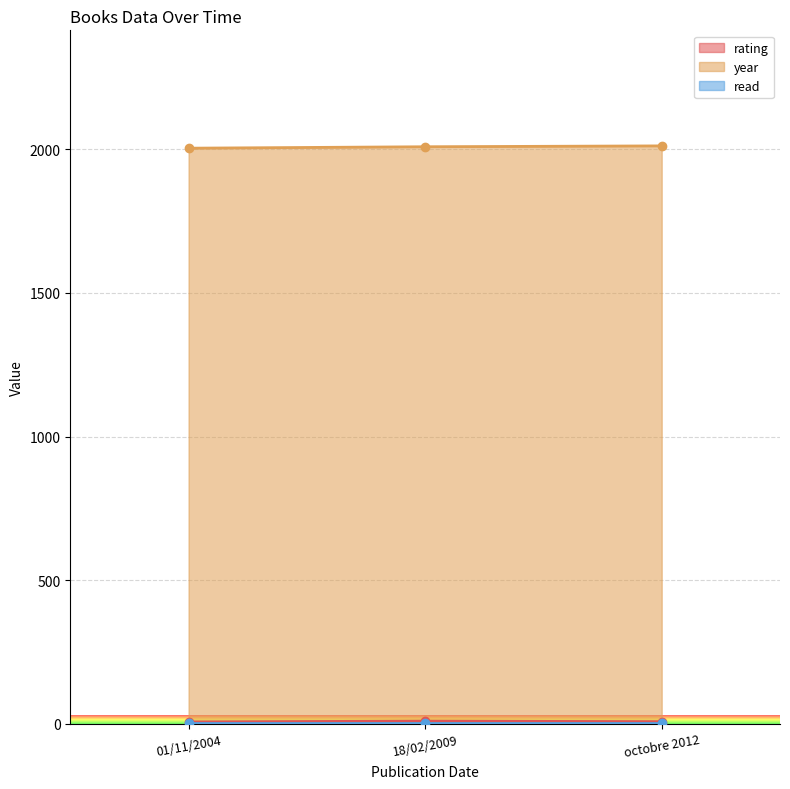

Reading left to right, transcribe all the data shown in this chart.

rating: 18/02/2009=9	octobre 2012=7	01/11/2004=6
year: 18/02/2009=2009	octobre 2012=2012	01/11/2004=2004
read: 18/02/2009=1	octobre 2012=1	01/11/2004=1